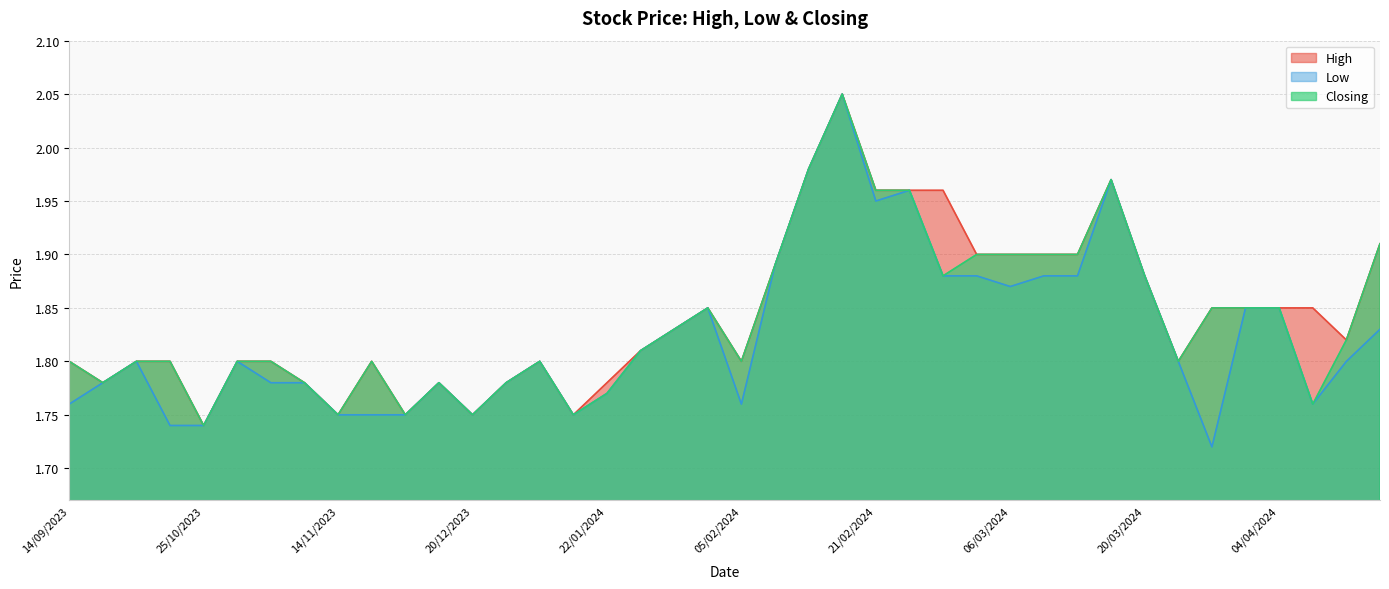

At how many categories does at least one series exceed 1?

40